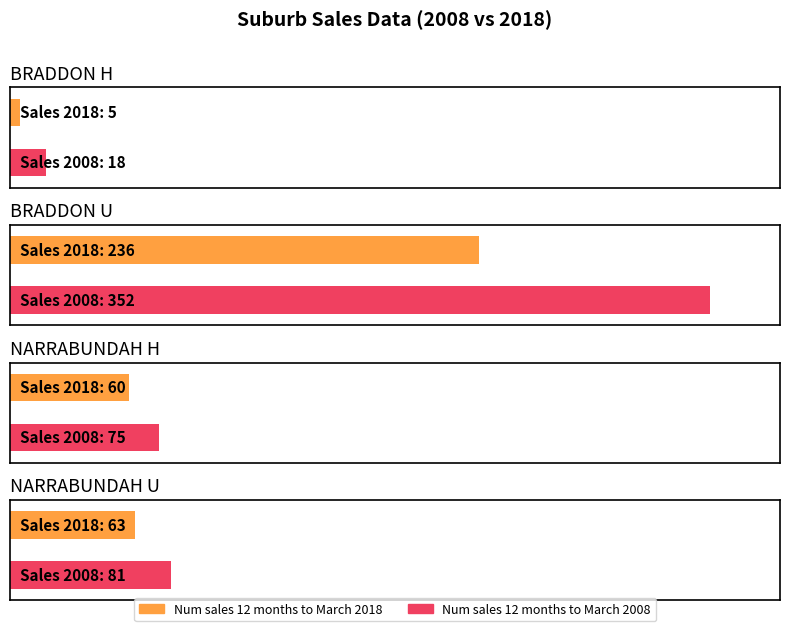

Rank the series by their maximum value, from highest to lowest.

Num sales 12 months to March 2008, Num sales 12 months to March 2018